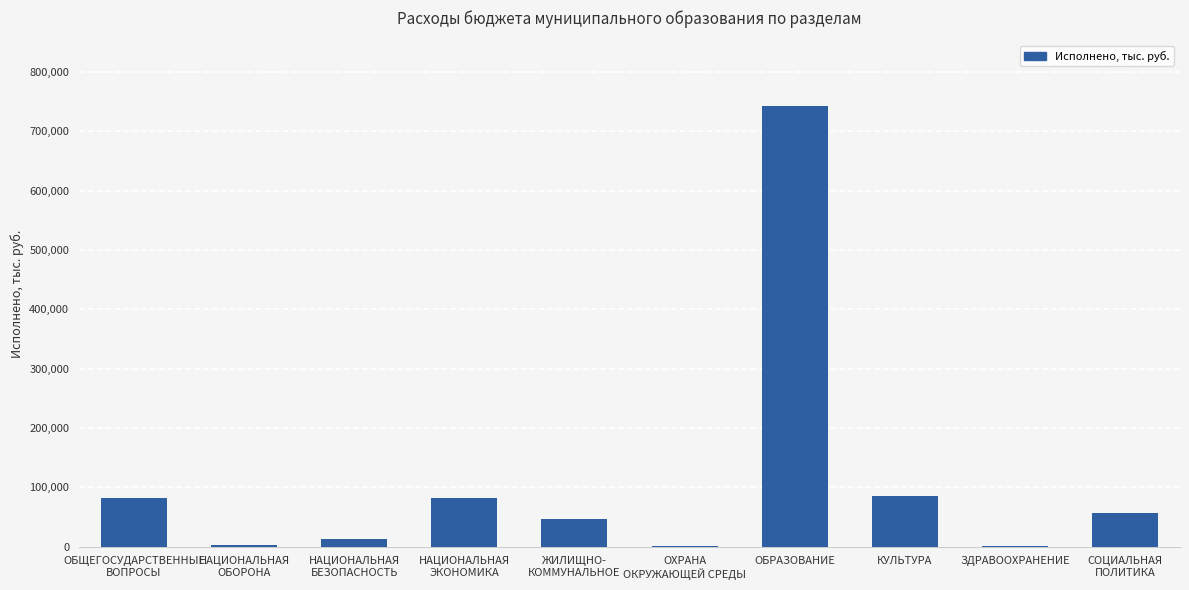

What is the greatest value displayed?

741969.2